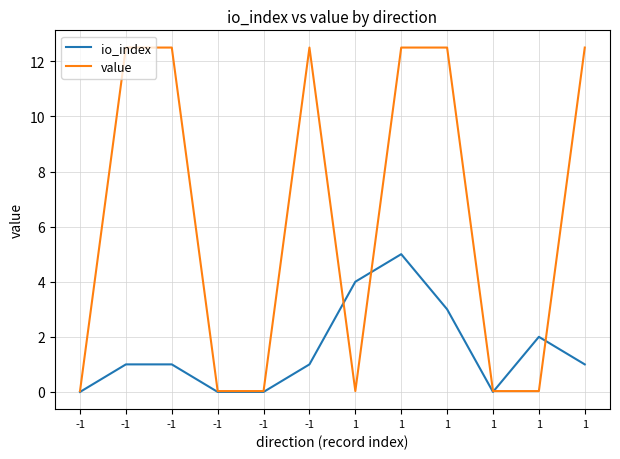

What are all the series names shown in the legend?

io_index, value